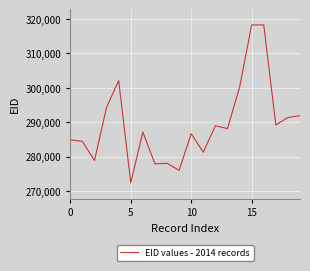

True or false: there are more than 0 points higher than both neighbors.

True